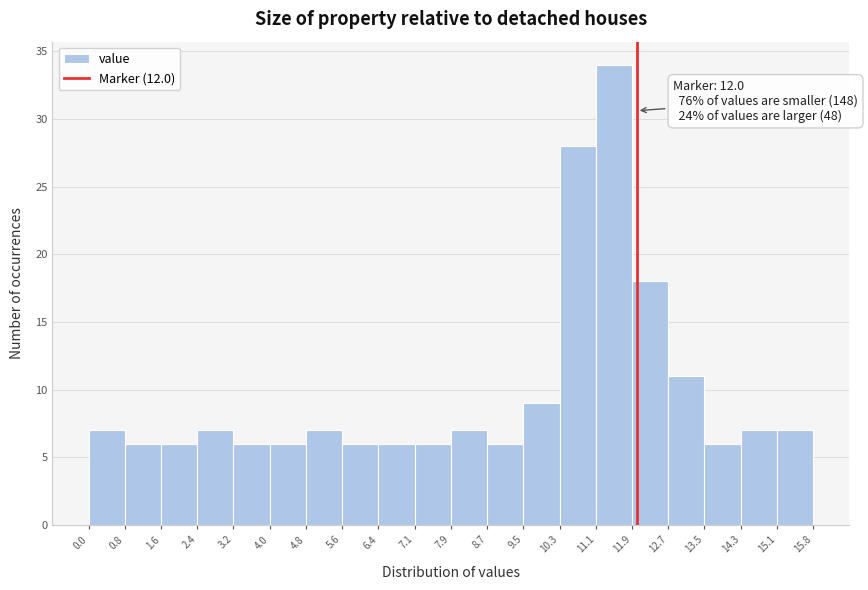

Which range on the x-axis has the tallest bar?

11.1 to 11.9